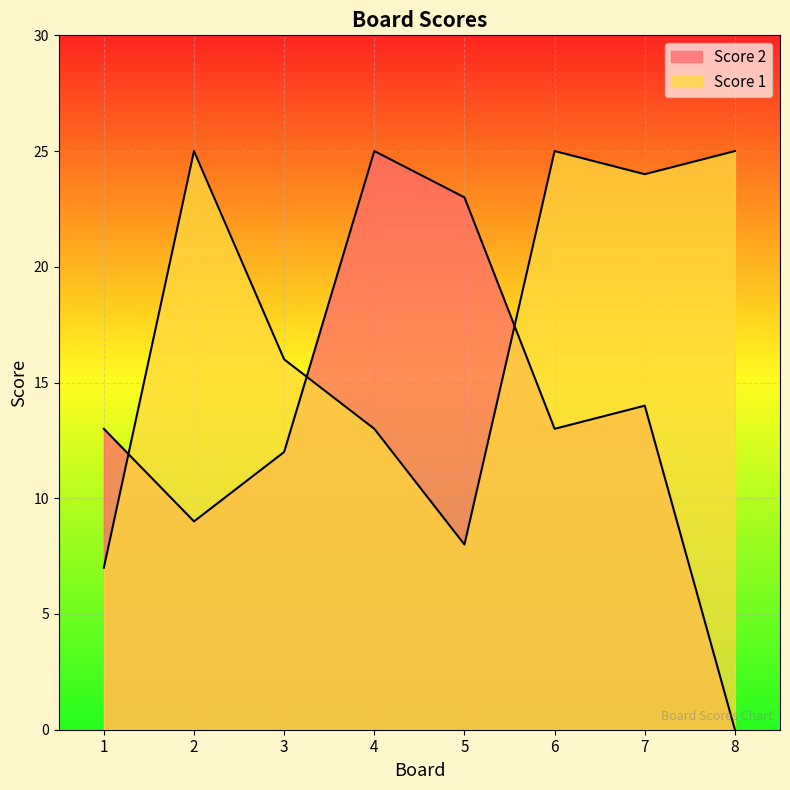

What is the total value across all series at 1?

20